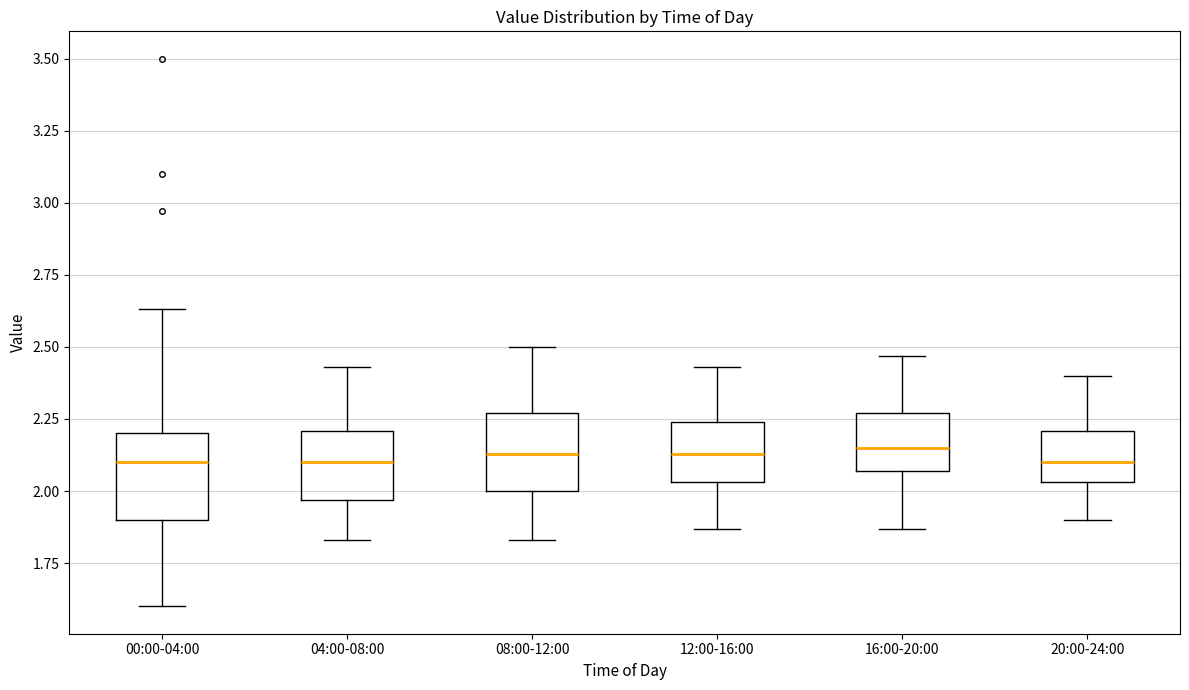

Where is the upper edge of the box for 00:00-04:00 on the y-axis? The values are not printed on the chart, so give them approximately, as read against the axis.

2.20